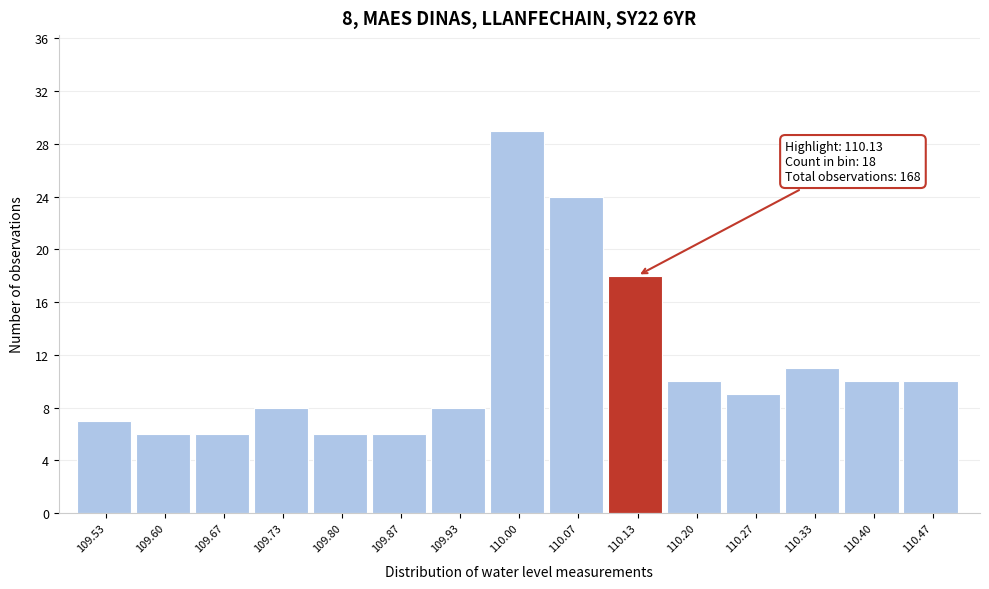

Over which range of the x-axis is the bar tallest?

109.97 to 110.03